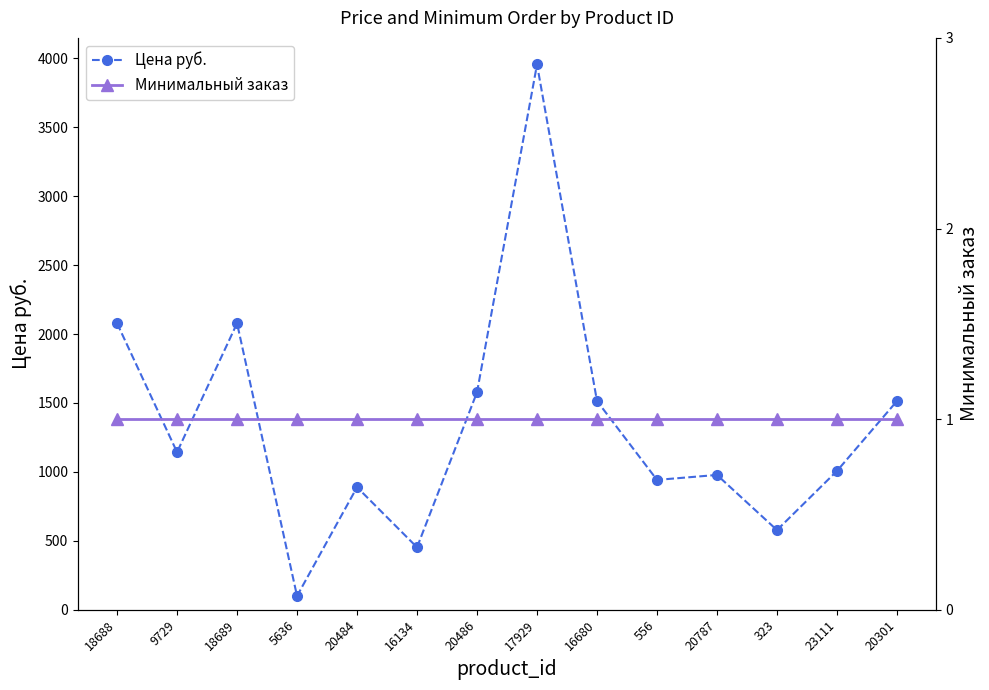

What position from the right is 556?

5